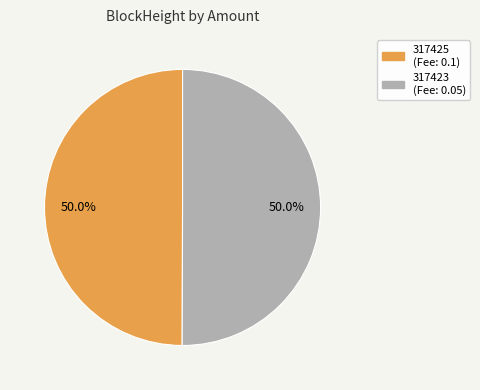

What is the ratio of the value at 317423 to the value at 317425?

1.0